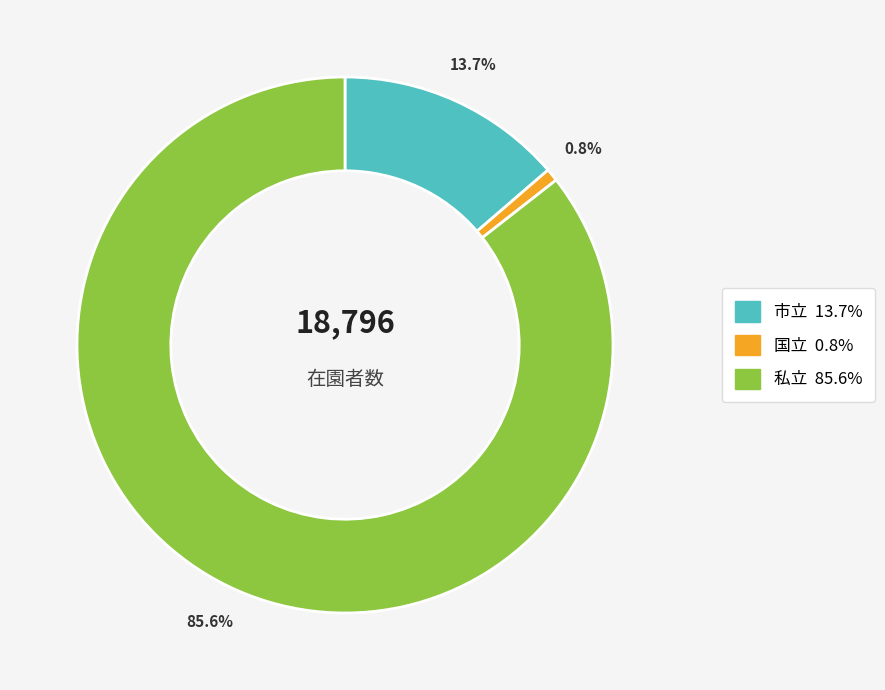

To the nearest percent, what percentage of the pie is 市立?

14%